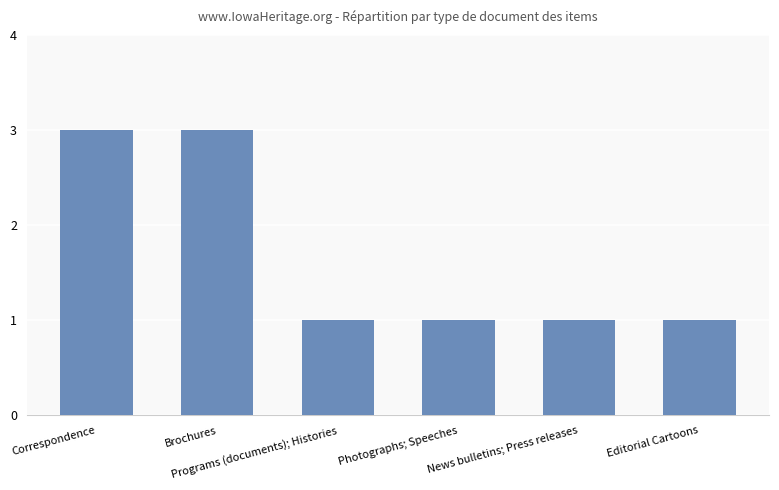

Reading right to left, transcribe all the data shown in this chart.

1	1	1	1	3	3